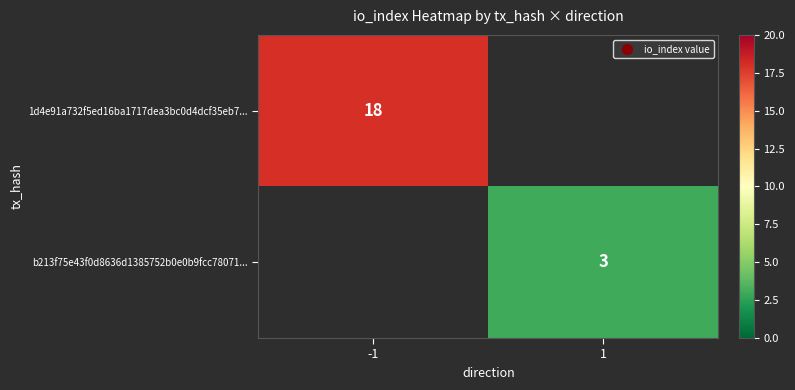

The b213f75e43f0d8636d1385752b0e0b9fcc78071... series shows 1 at 1. True or false?

False